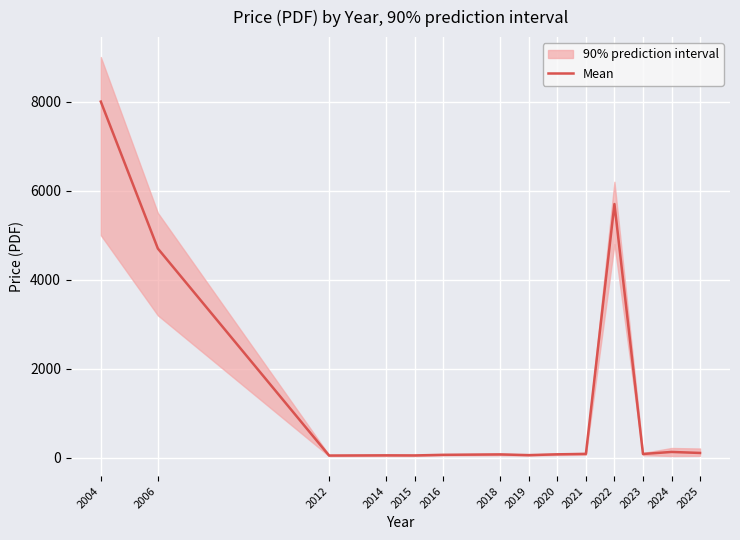

What is the minimum value shown in the chart?

52.5